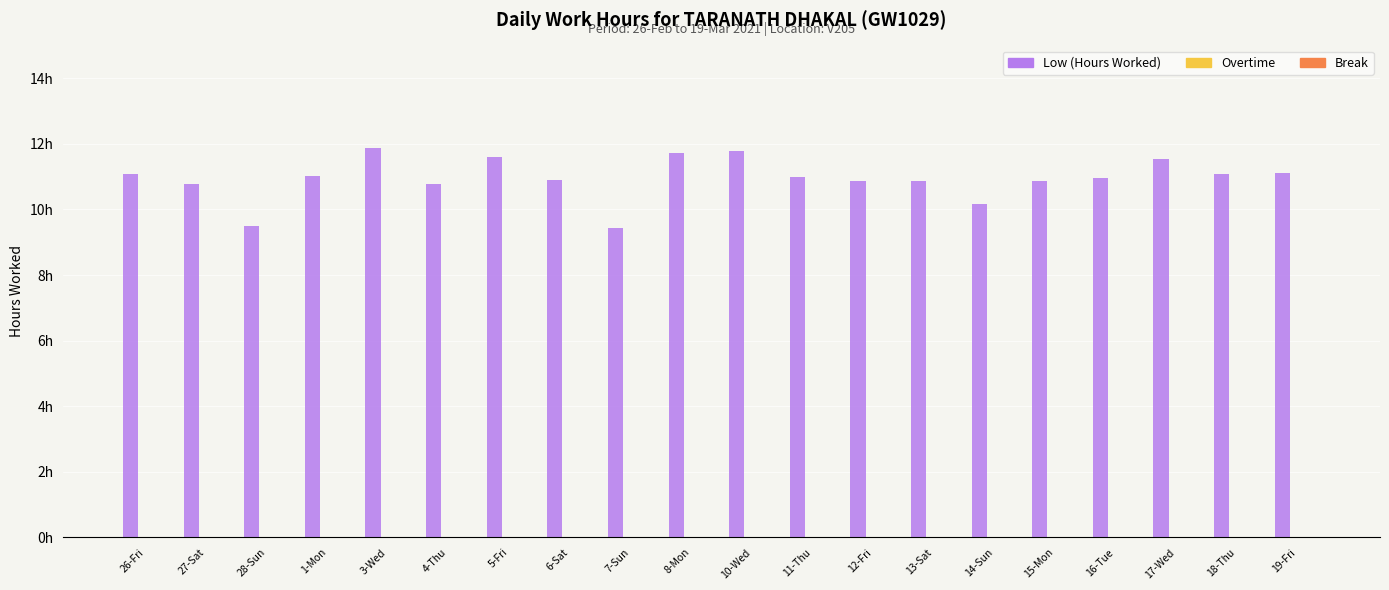

Does the chart contain any negative values?

No